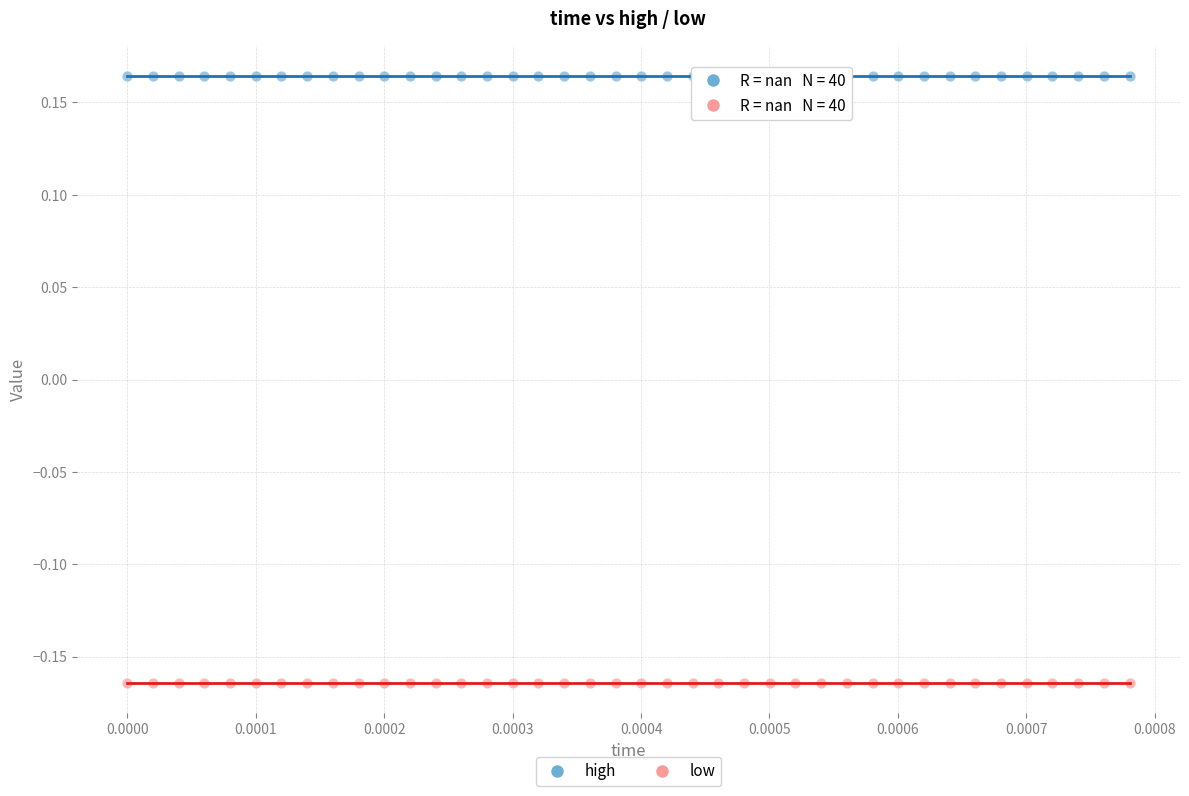

Which series contains the highest Y value?

high